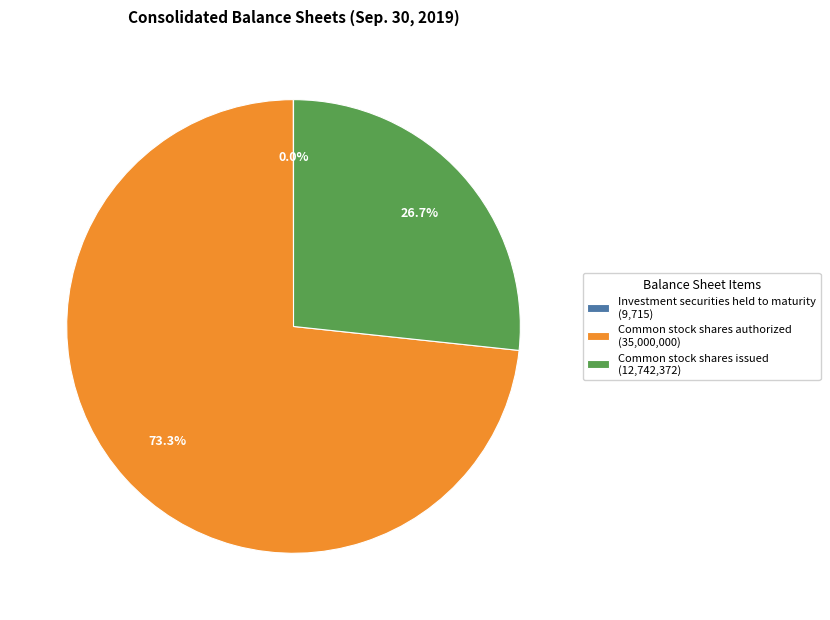

What is the ratio of the value at Common stock shares issued (12,742,372) to the value at Common stock shares authorized (35,000,000)?

0.4